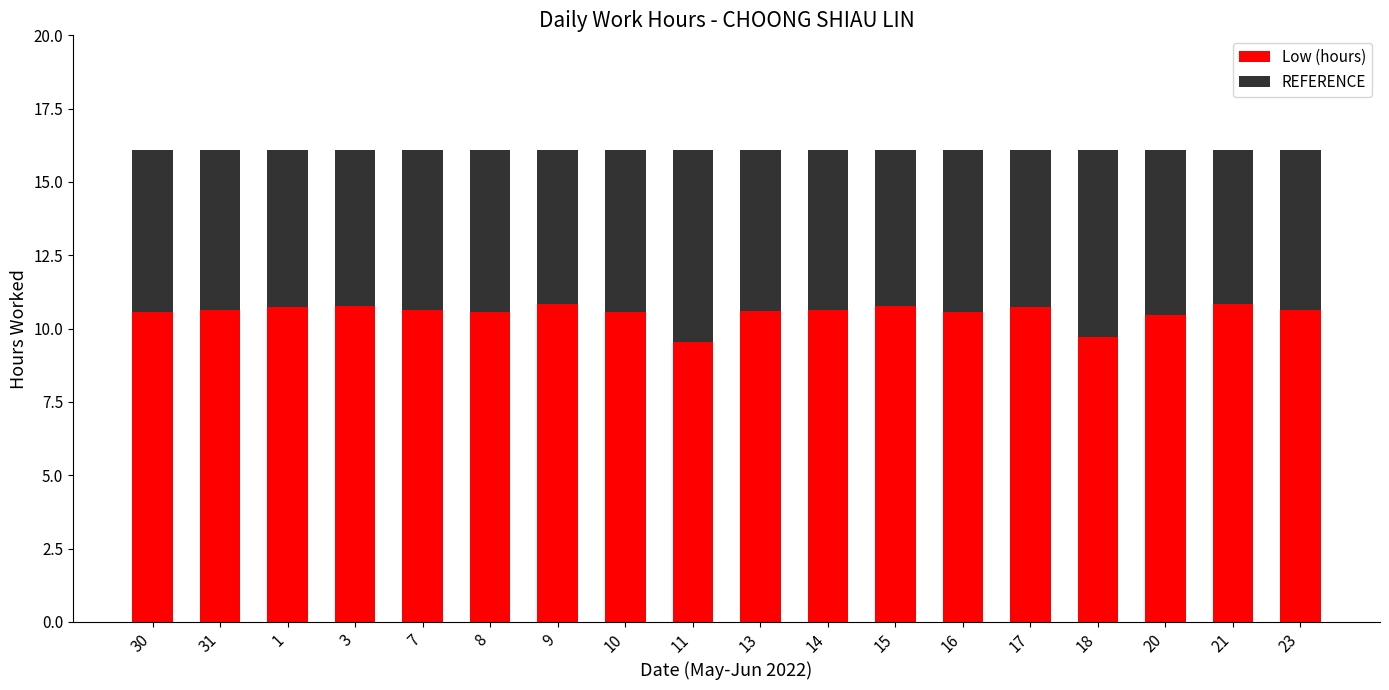

What is the difference between the second highest and second lowest values in the Low (hours) series?

1.1